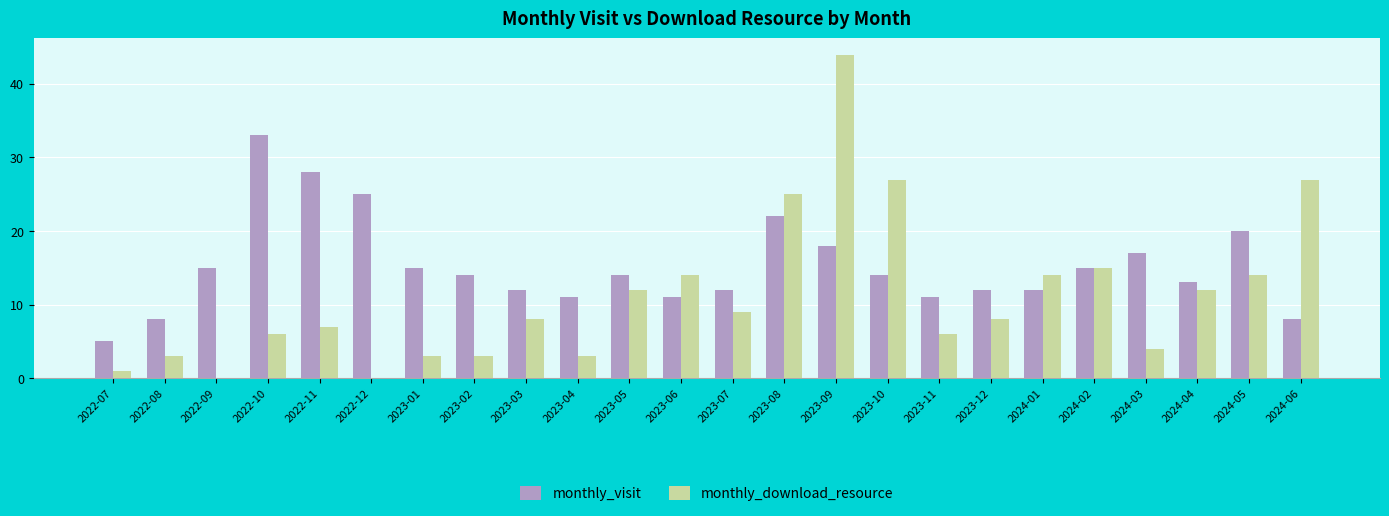

How many data points does each series have?

24